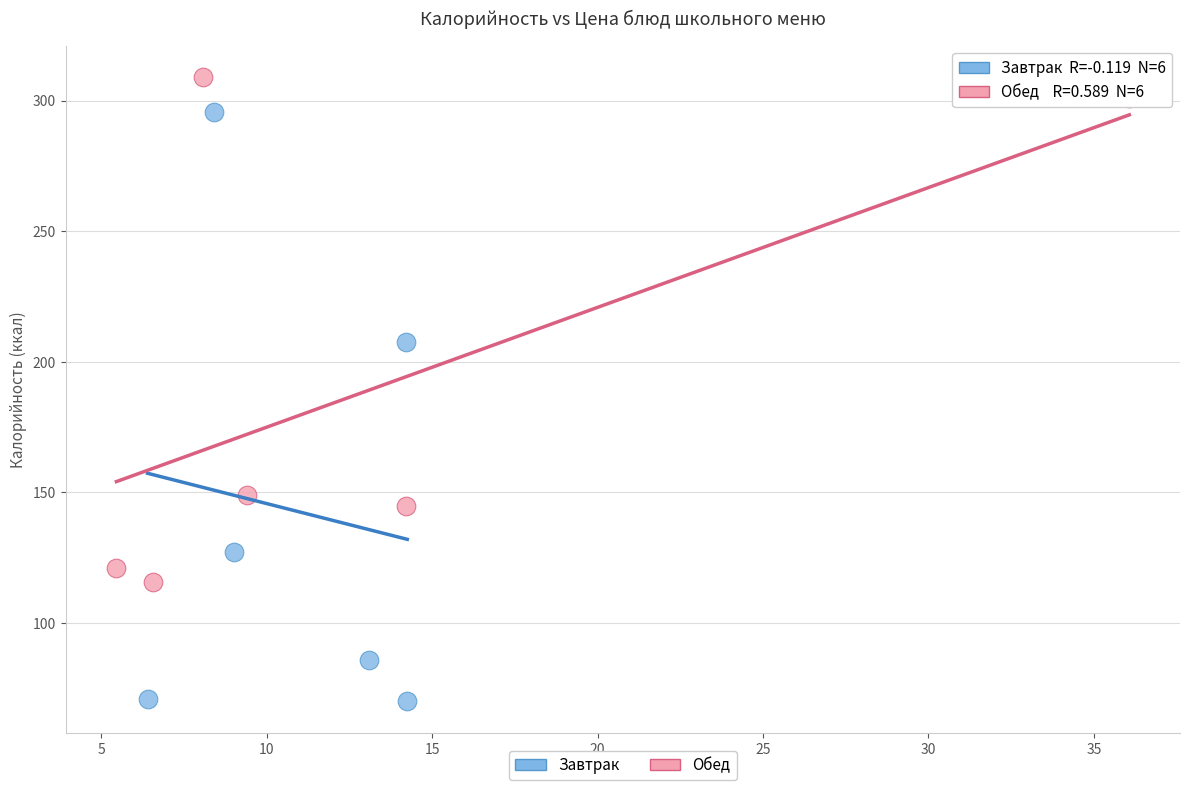

What are all the series names shown in the legend?

Завтрак, Обед